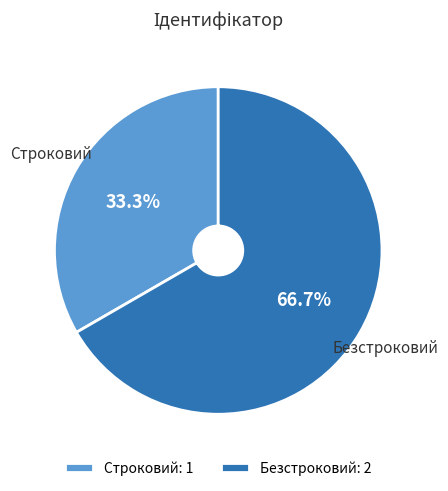

To the nearest percent, what is the average slice percentage?

50%